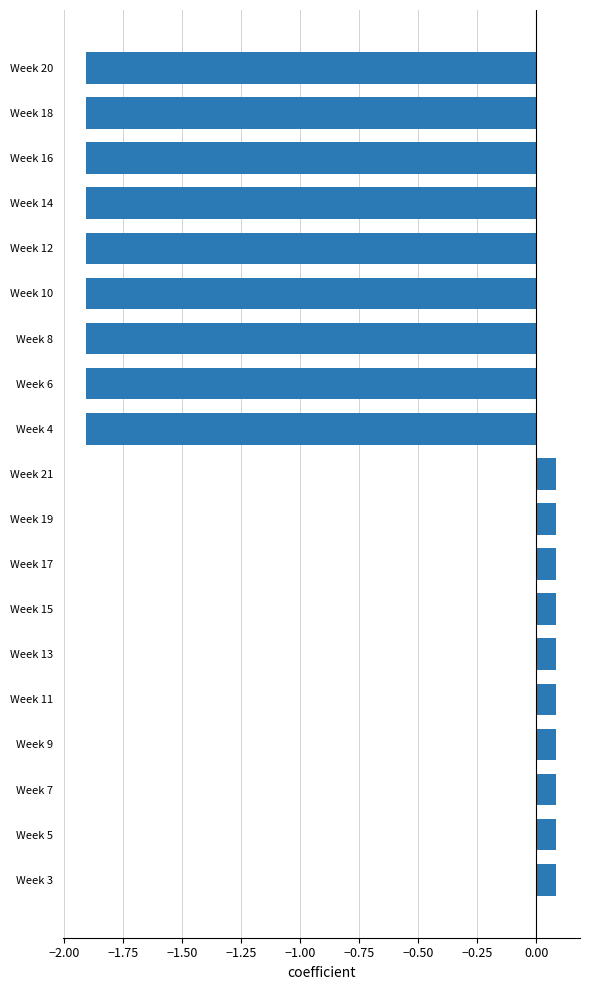

How many positive values are there?

10